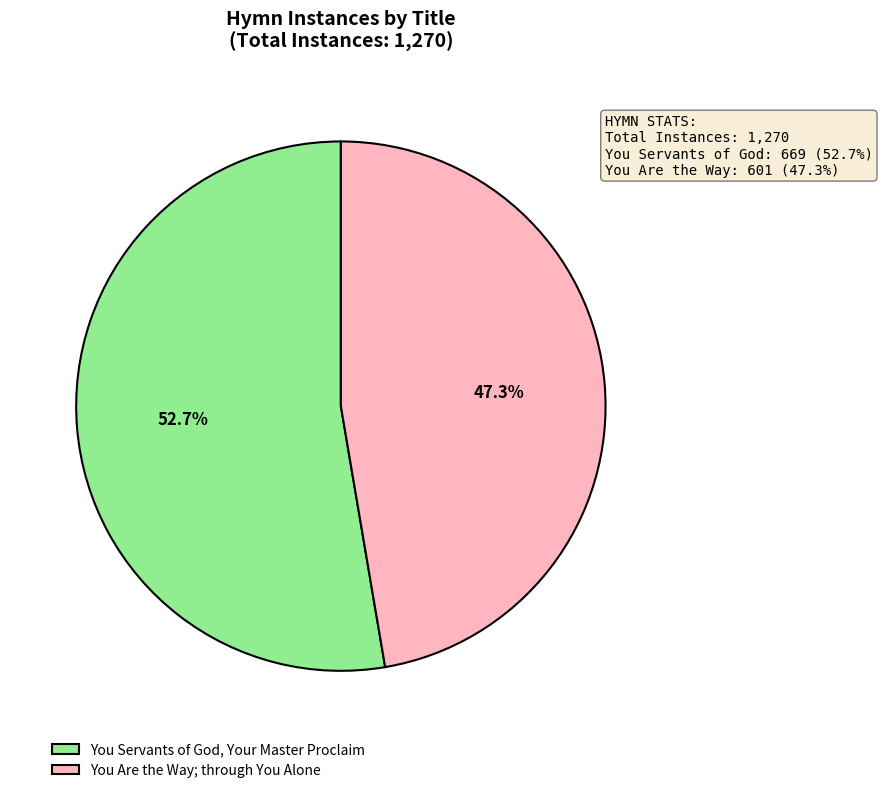

What is the smallest slice in the pie chart?

You Are the Way; through You Alone